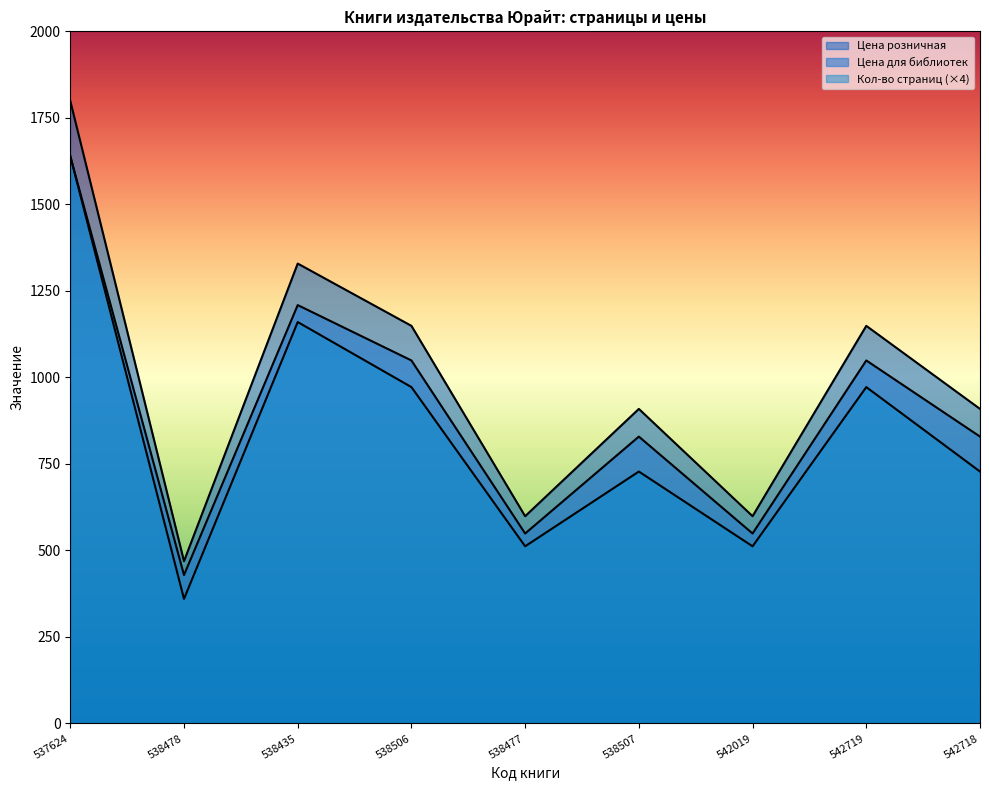

What is the total value across all series at 538478?

1258